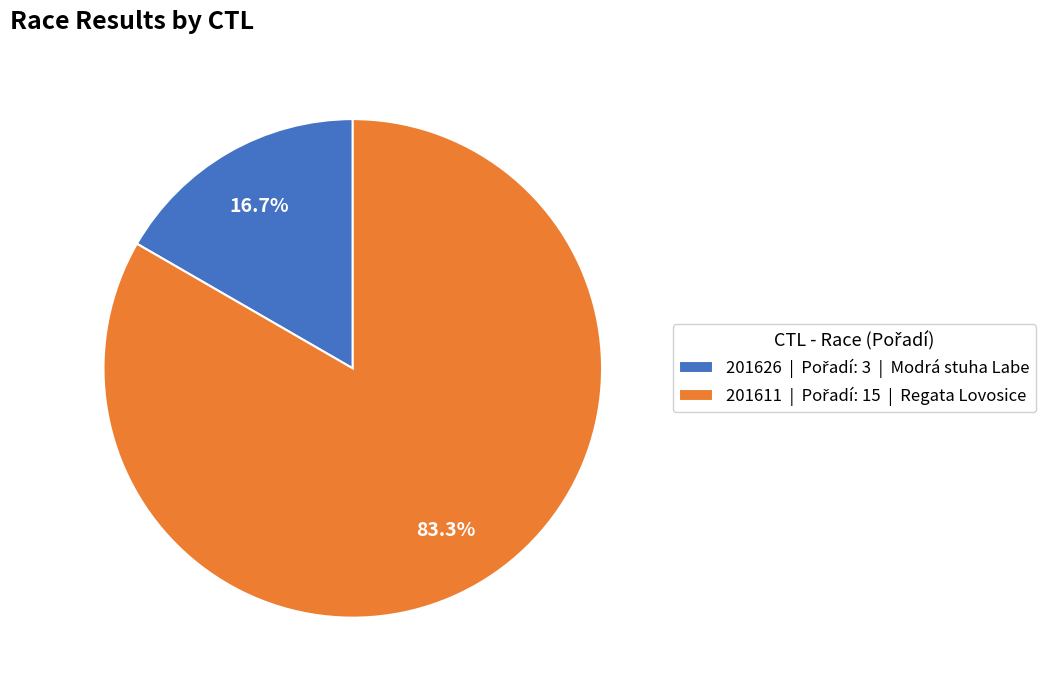

To the nearest percent, what is the difference between the 201626 and 201611 slice percentages?

67%